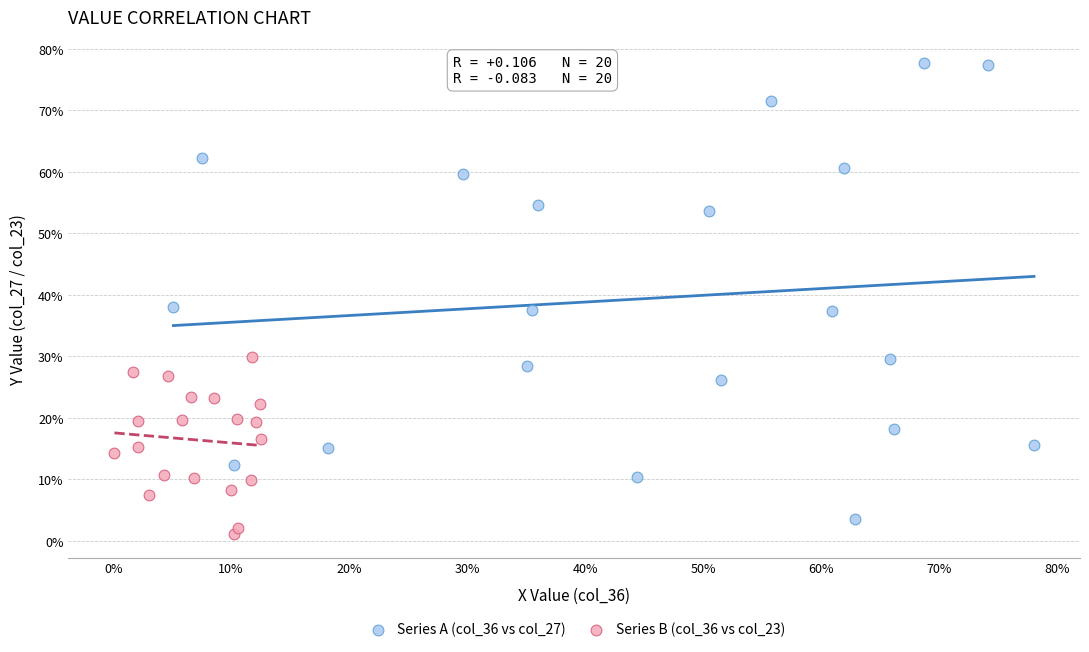

What are all the series names shown in the legend?

Series A (col_36 vs col_27), Series B (col_36 vs col_23)